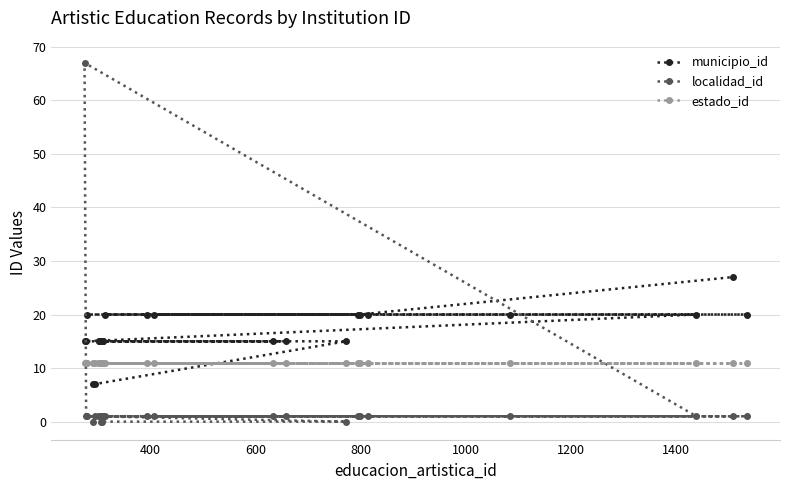

Rank the series by their maximum value, from highest to lowest.

localidad_id, municipio_id, estado_id